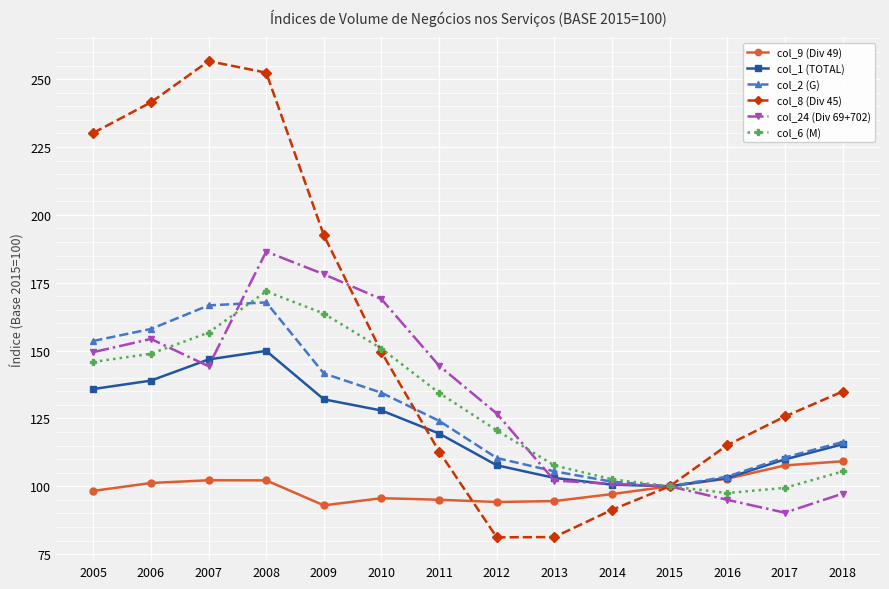

What is the minimum value for col_2 (G)?

100.0